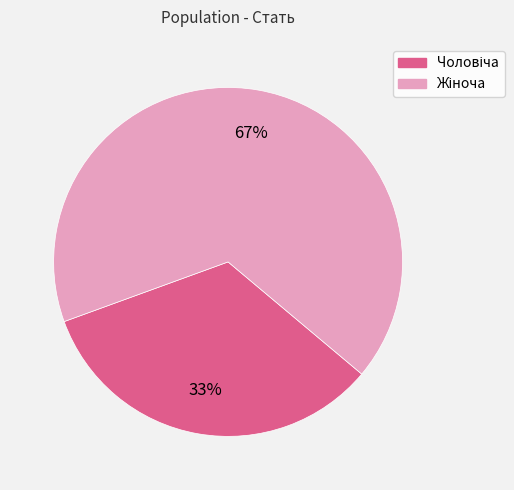

Is there a majority slice in this chart?

Yes